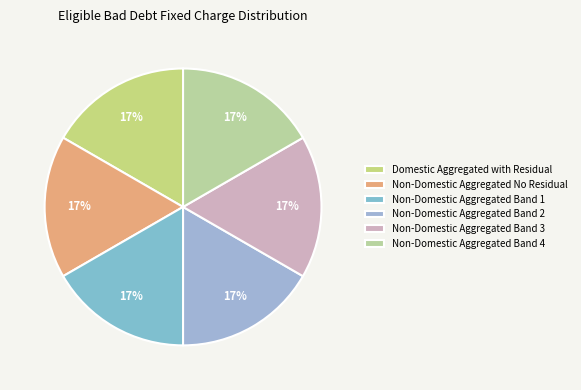

Is there any slice that represents more than half of the pie?

No